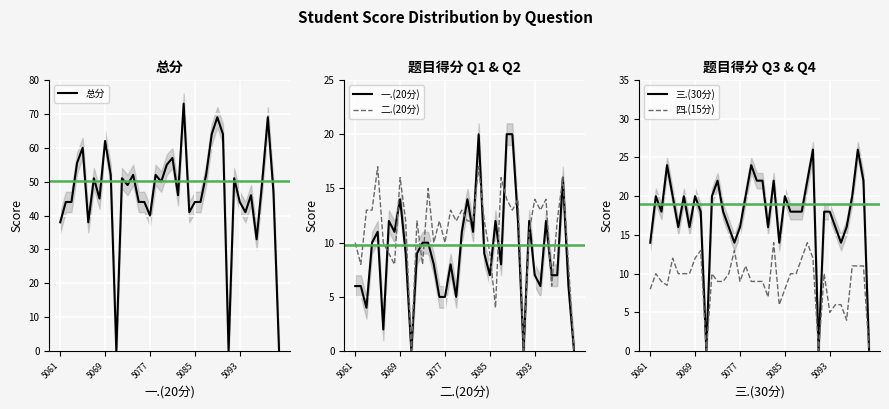

Count the number of categories in the chart.

40